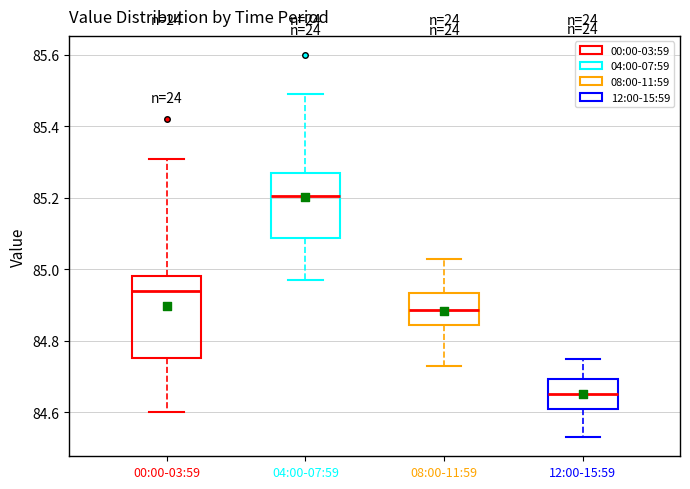

Reading left to right, transcribe this box plot: for each box, give where its median line is, the range the box spans, and where its two whiskers end, as read against the y-axis. The values are not printed on the chart, so give them approximately, as read against the axis.

00:00-03:59: median 84.94, box 84.76 to 84.98, whiskers 84.60 to 85.32
04:00-07:59: median 85.20, box 85.08 to 85.28, whiskers 84.98 to 85.50
08:00-11:59: median 84.88, box 84.84 to 84.94, whiskers 84.74 to 85.04
12:00-15:59: median 84.66, box 84.60 to 84.70, whiskers 84.54 to 84.76